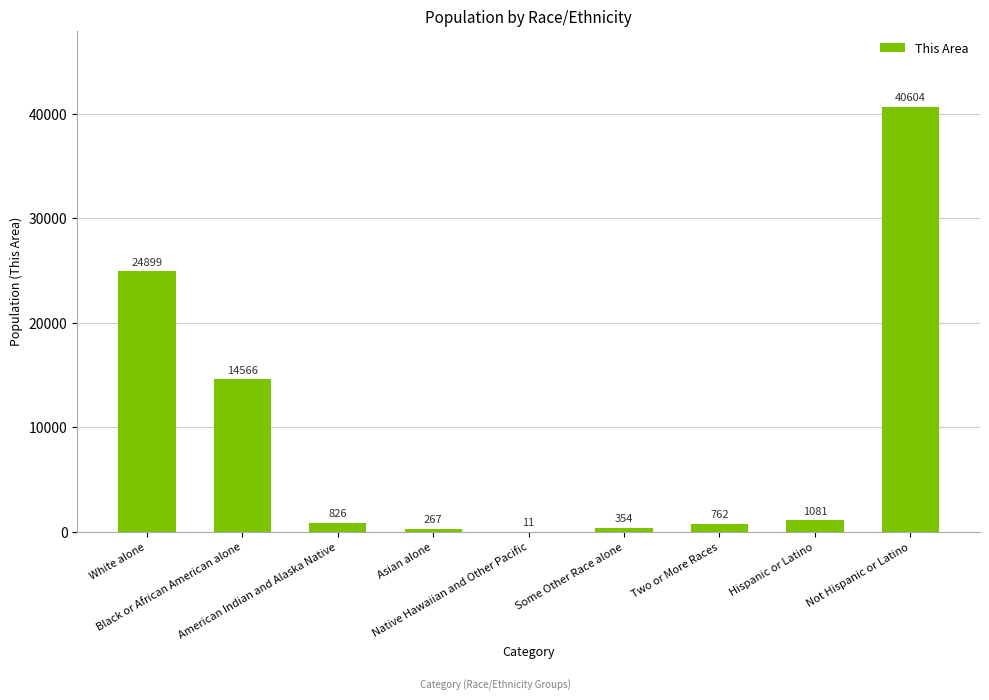

What is the greatest value displayed?

40604